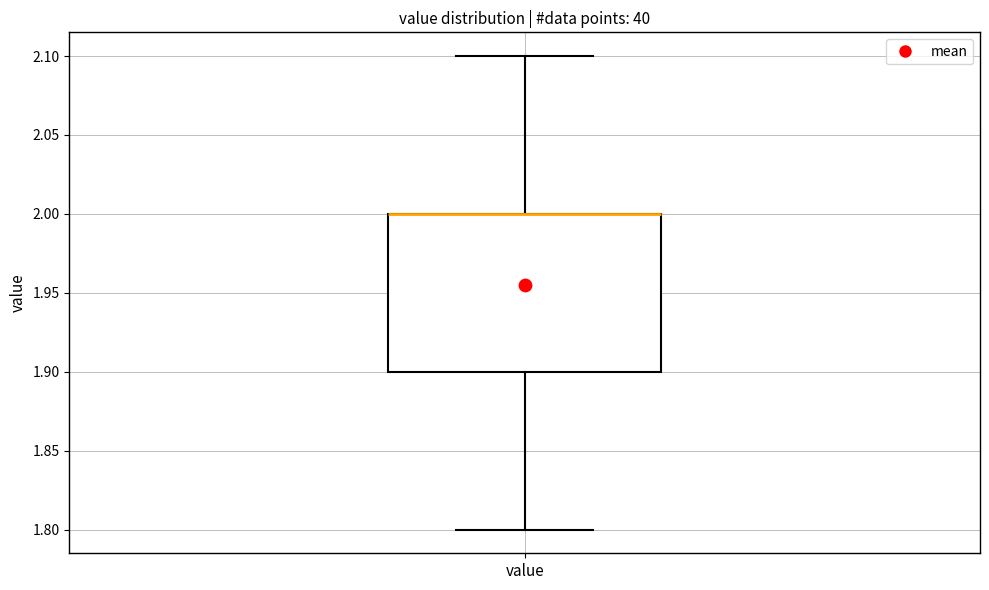

Where does the lower whisker of the box for value end on the y-axis? The values are not printed on the chart, so give them approximately, as read against the axis.

1.8